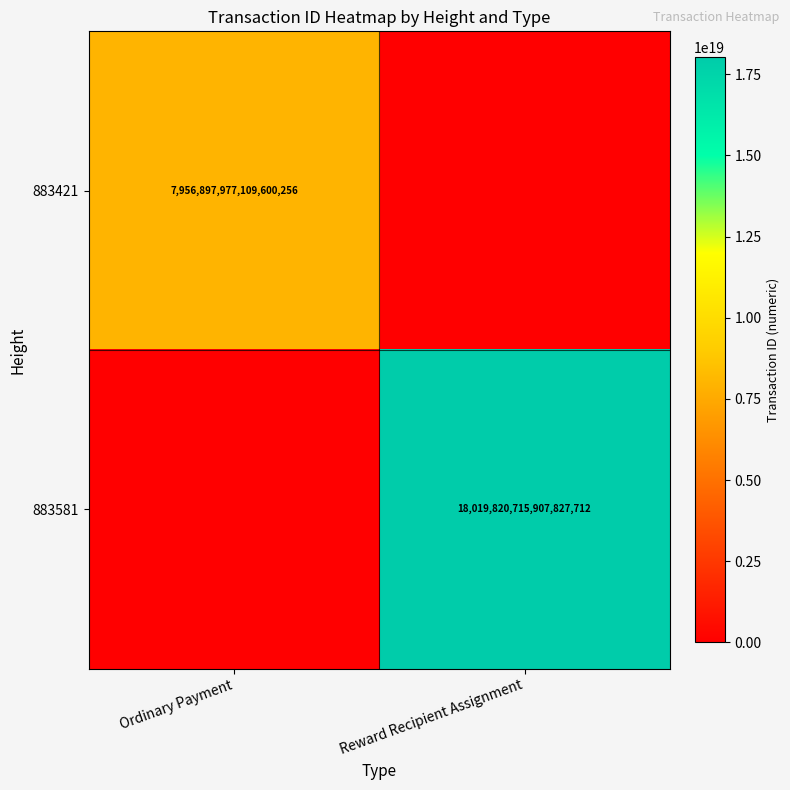

The 883421 series shows 7956897977109600256 at Ordinary Payment. True or false?

True